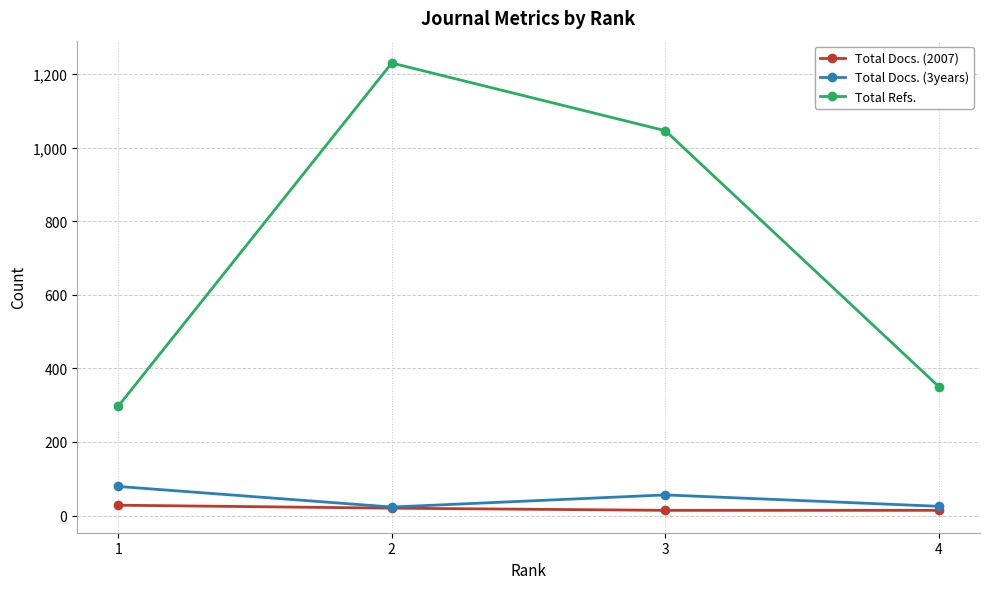

The Total Refs. series shows 1046 at 3. True or false?

True